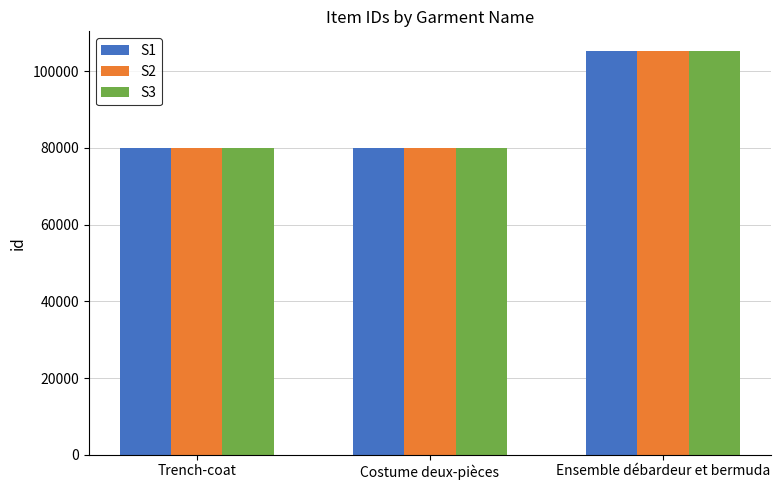

What is the sum of the S2 values at Ensemble débardeur et bermuda and Trench-coat?

185019